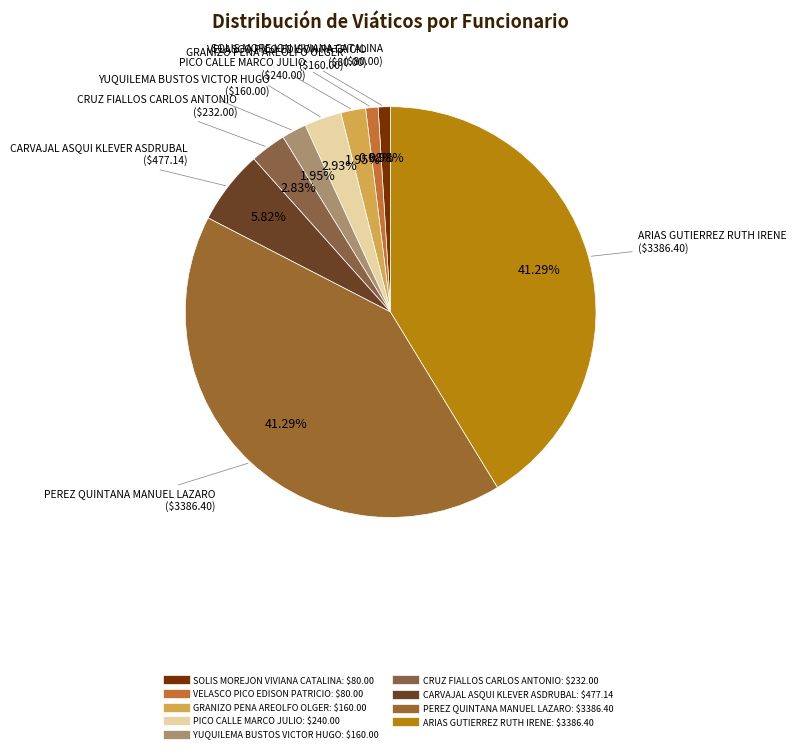

Is the sum of PEREZ QUINTANA MANUEL LAZARO and VELASCO PICO EDISON PATRICIO greater than half?

No